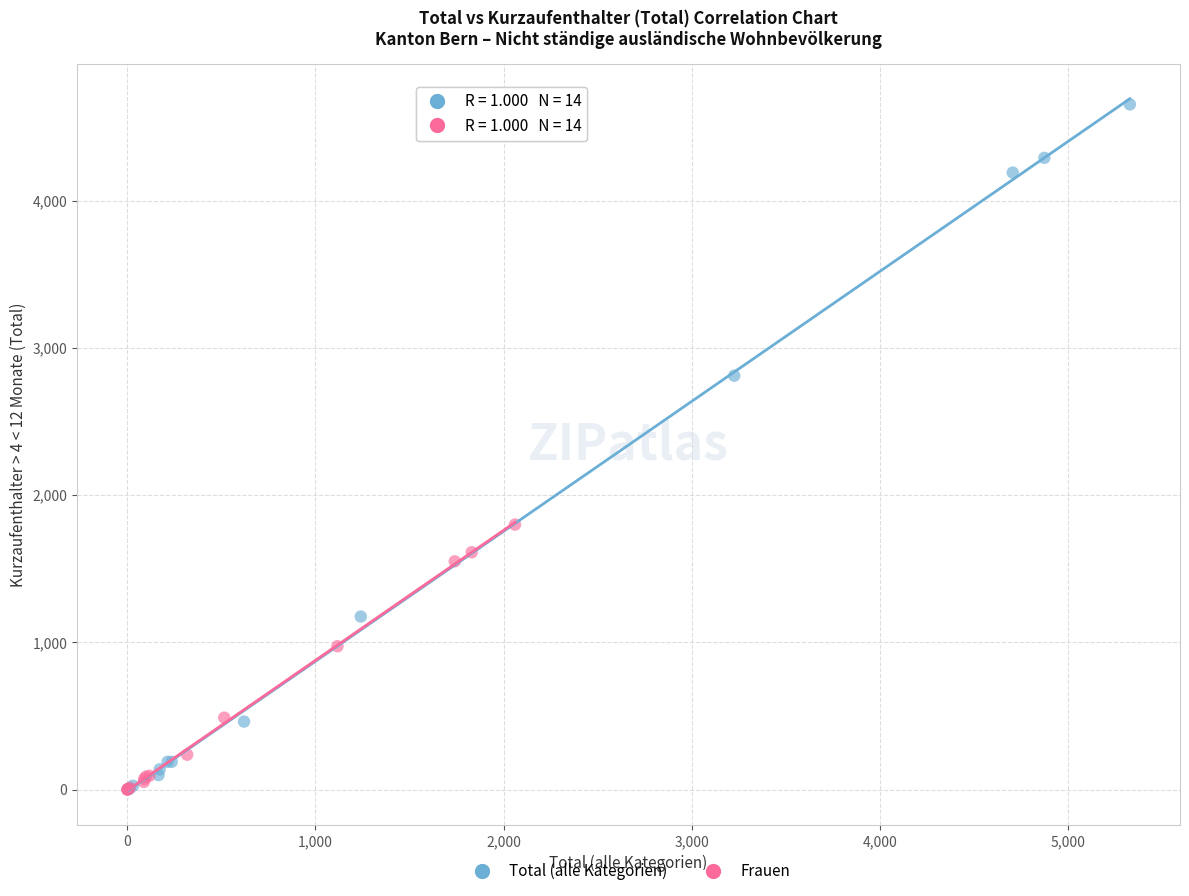

Which series has the widest spread of Y values?

Total (alle Kategorien)